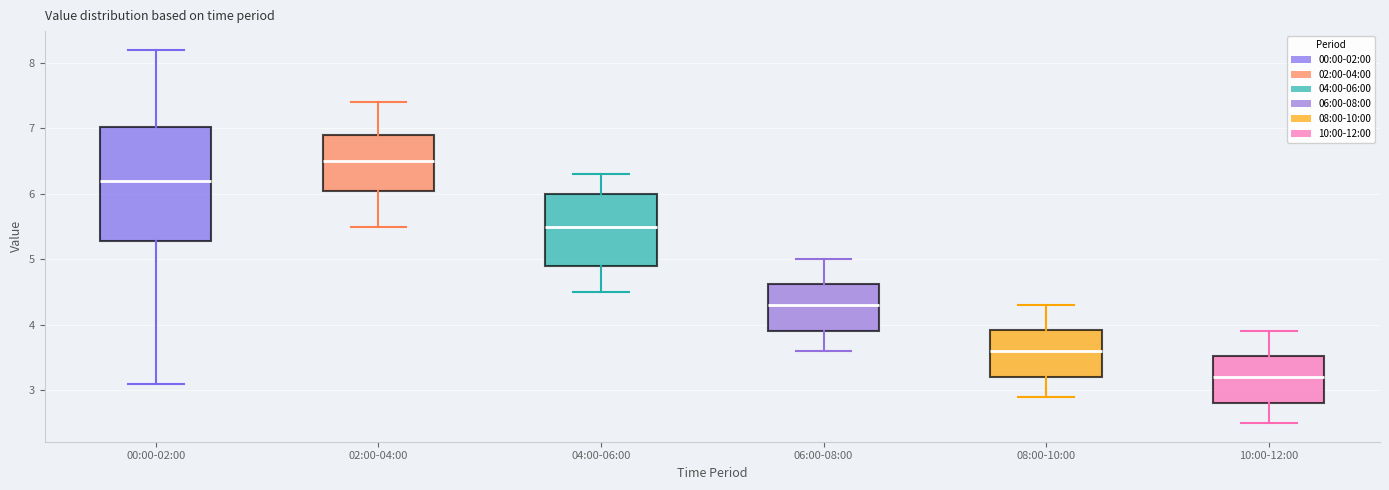

Which box has the lowest median line?

10:00-12:00